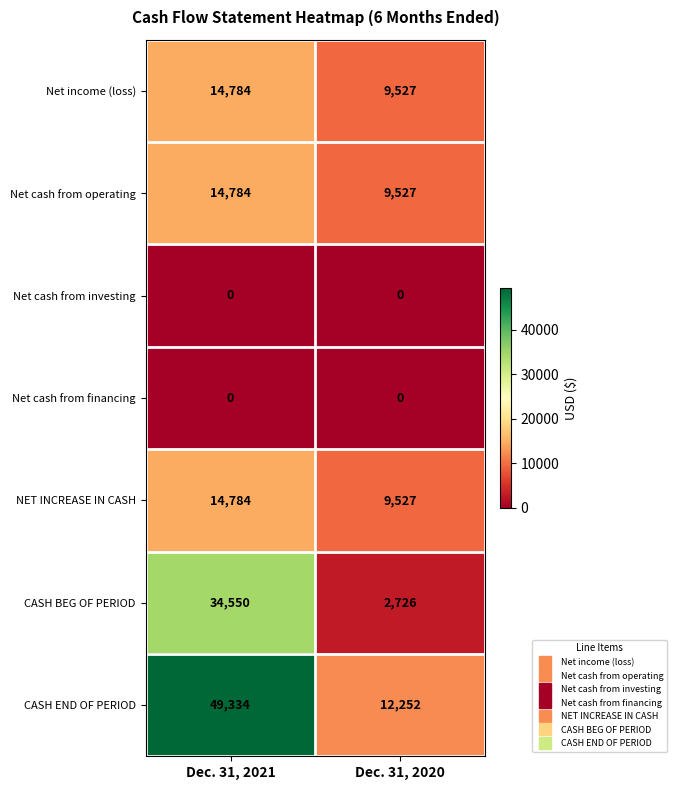

List the labels in order of CASH BEG OF PERIOD value, largest first.

Dec. 31, 2021, Dec. 31, 2020